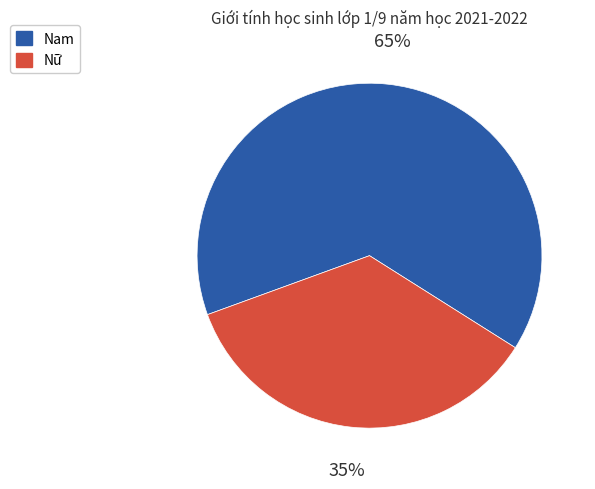

Which has a higher value, Nam or Nữ?

Nam